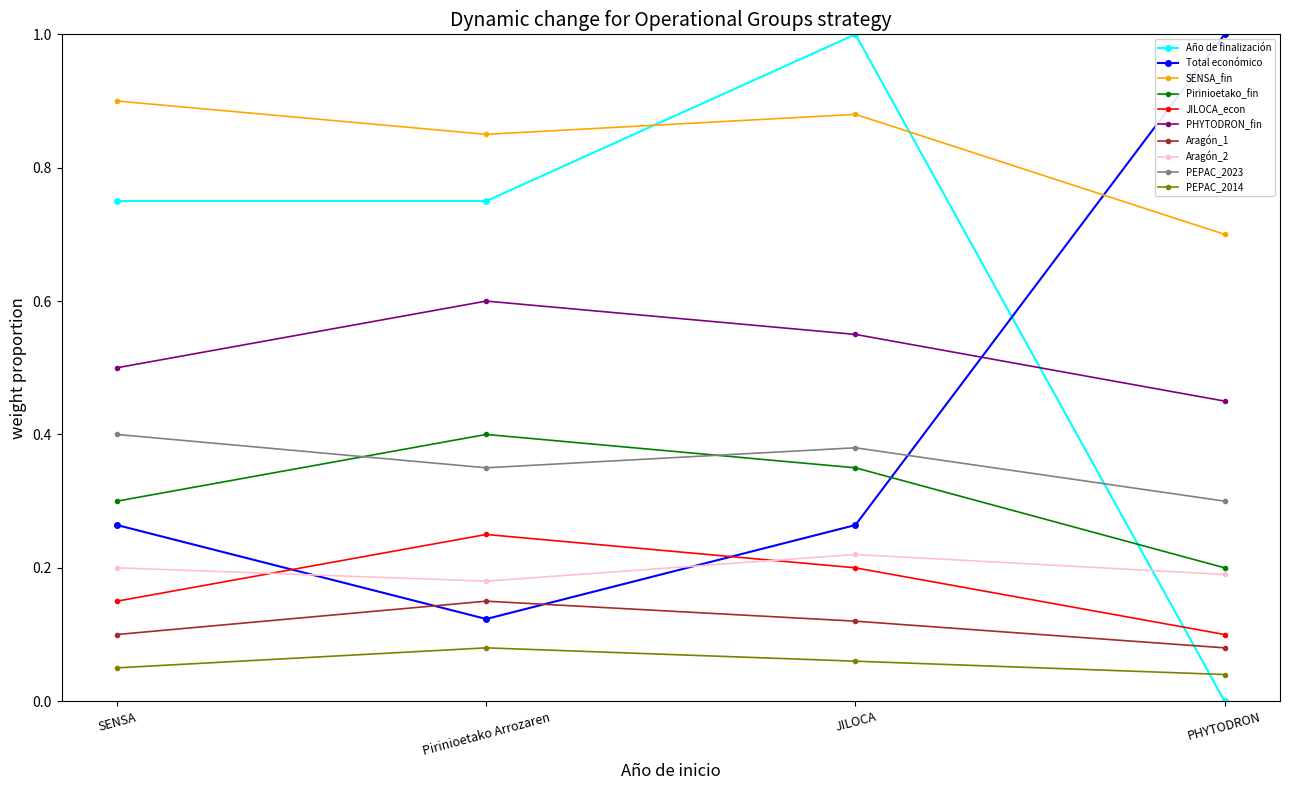

The value of Año de finalización at SENSA is 0.3. True or false?

False